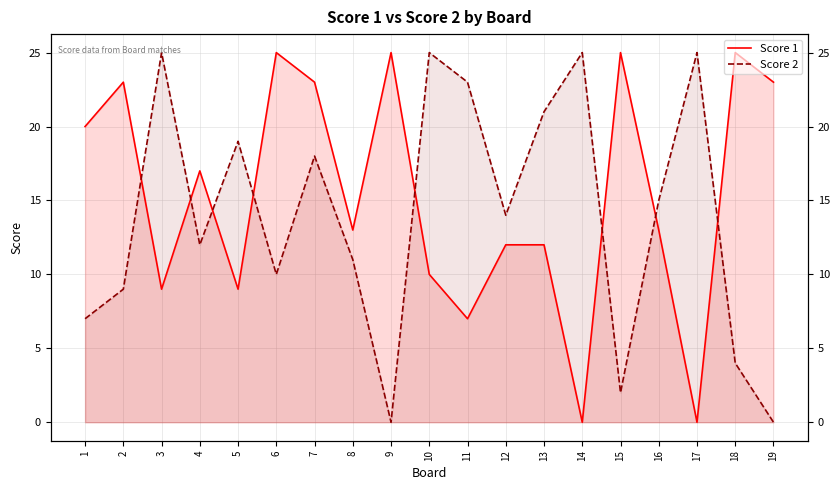

Reading right to left, what are all the values shown in this chart?

Score 1: 19=23	18=25	17=0	16=13	15=25	14=0	13=12	12=12	11=7	10=10	9=25	8=13	7=23	6=25	5=9	4=17	3=9	2=23	1=20
Score 2: 19=0	18=4	17=25	16=15	15=2	14=25	13=21	12=14	11=23	10=25	9=0	8=11	7=18	6=10	5=19	4=12	3=25	2=9	1=7